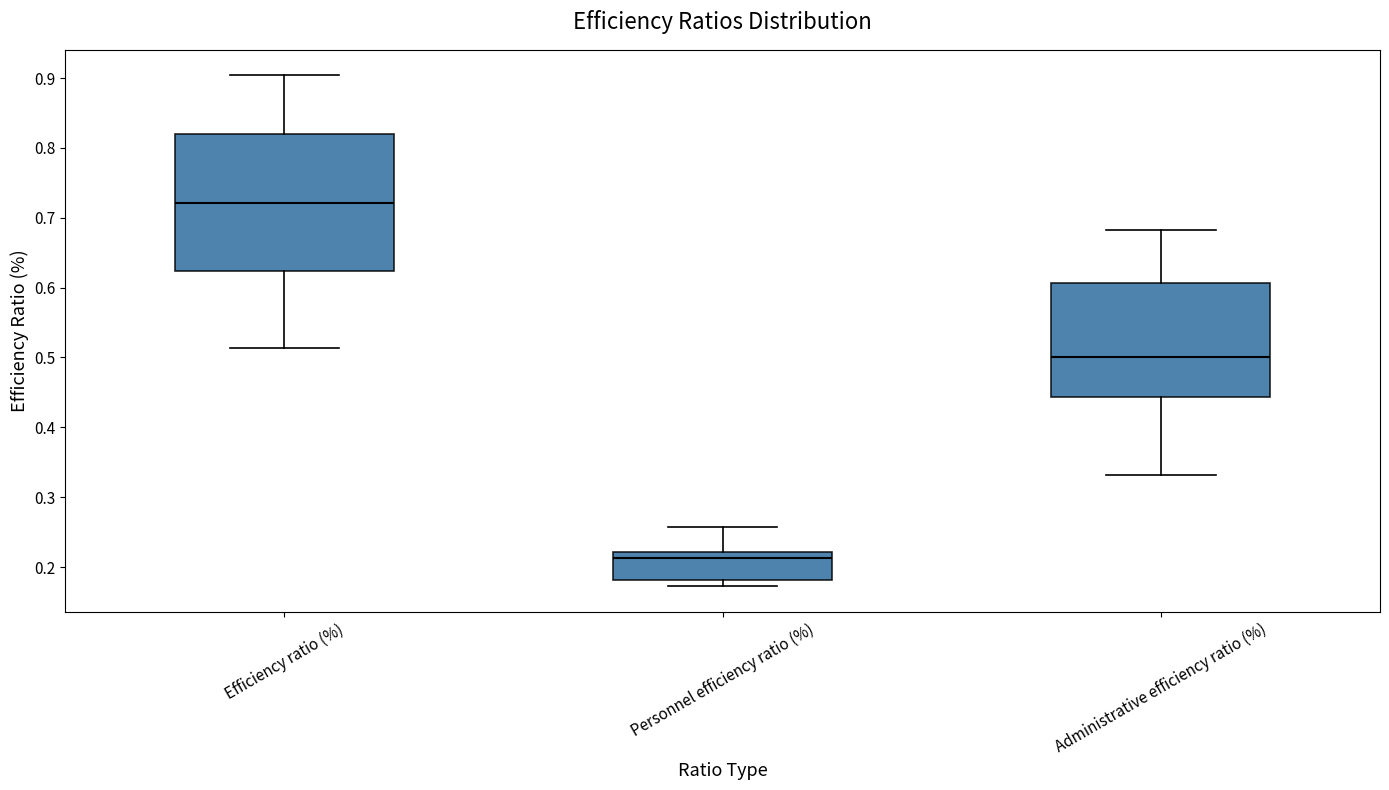

Which box's median line is the lowest?

Personnel efficiency ratio (%)